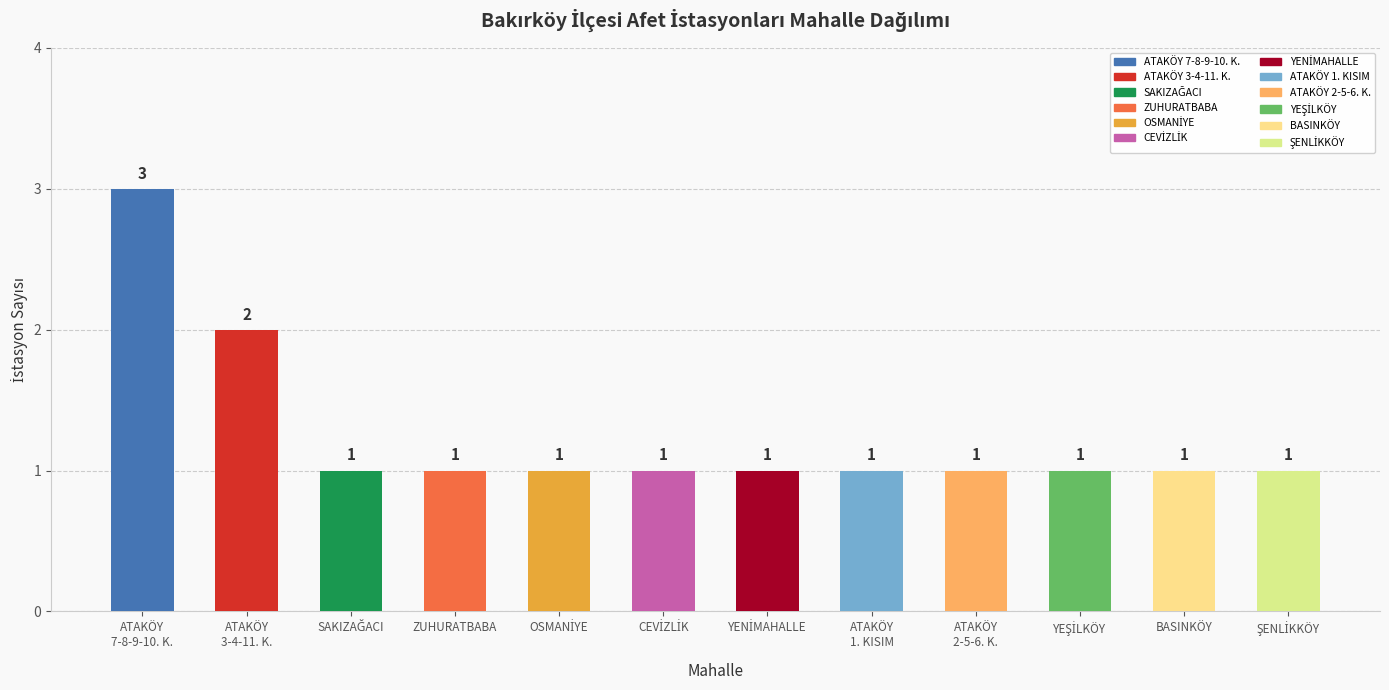

Reading right to left, extract all data points from this chart.

1	1	1	1	1	1	1	1	1	1	2	3